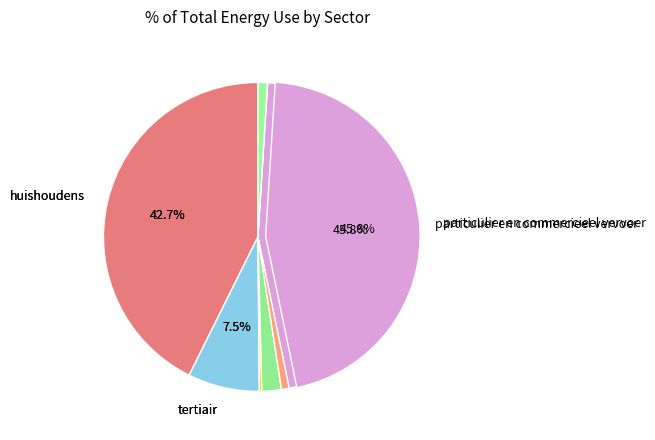

Does landbouw represent more than half of the total?

No